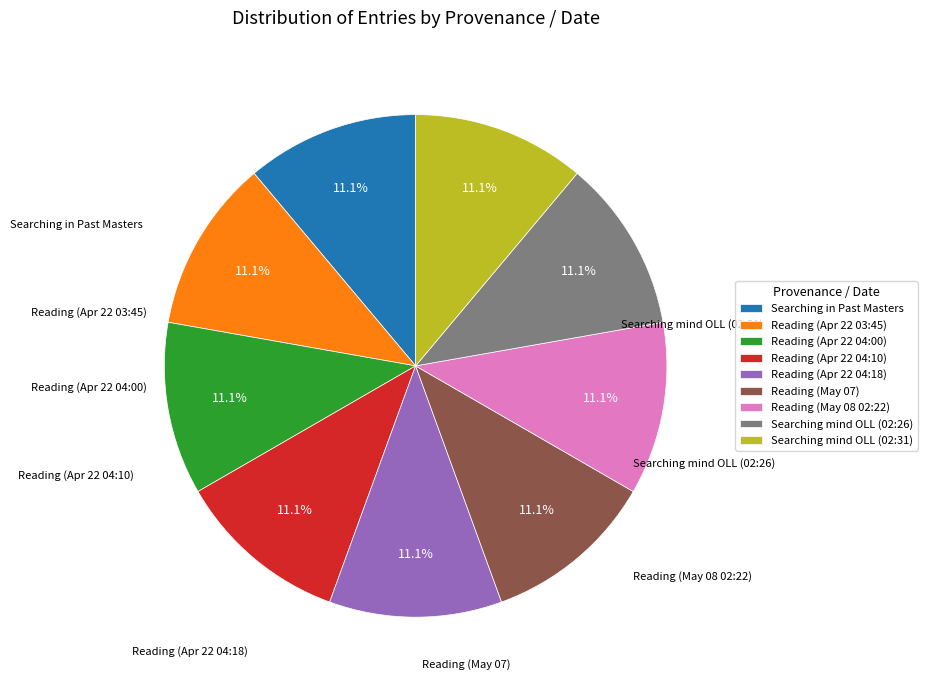

Combined, what portion of the pie is Searching mind OLL (02:31) and Reading (May 07)?

22.2%